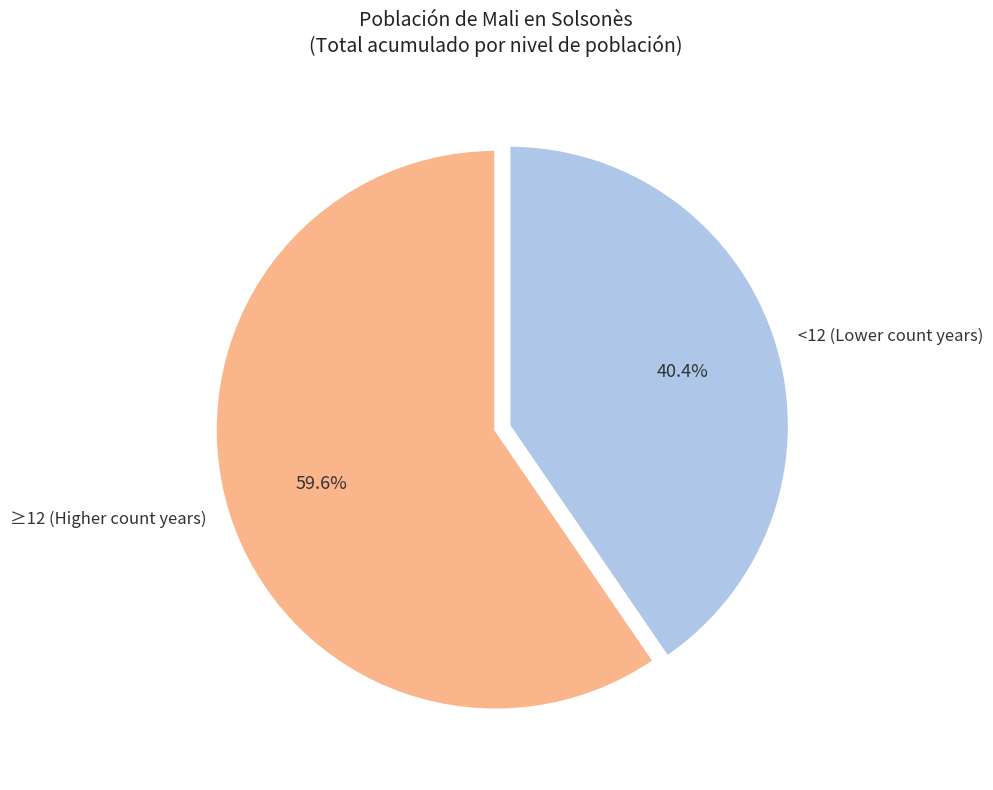

How many slices are in this pie chart?

2